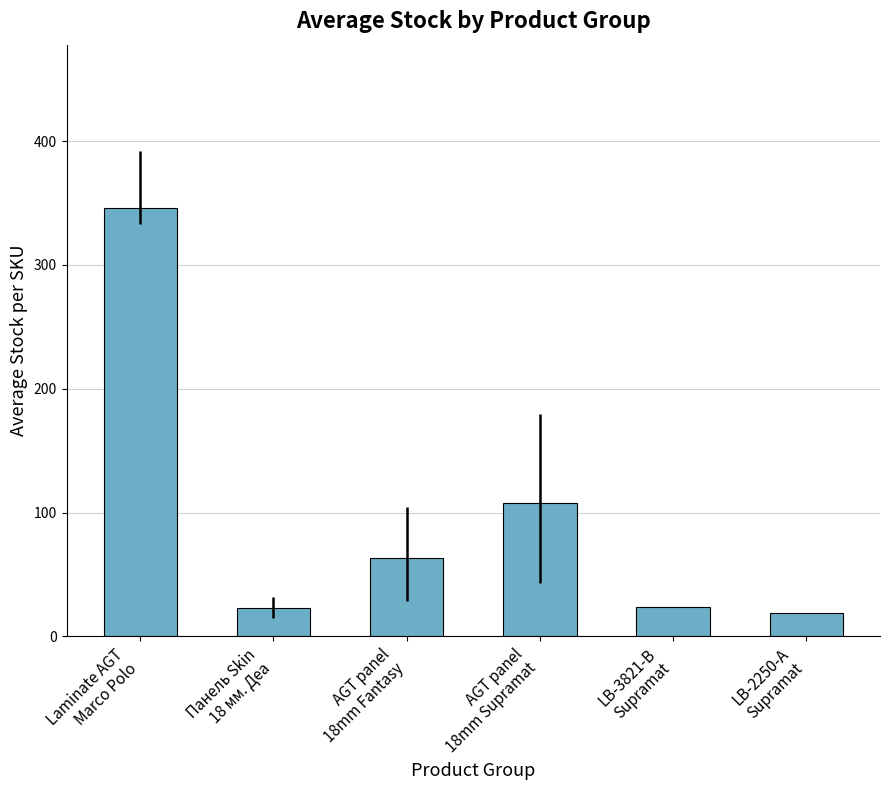

What is the difference between the second highest and second lowest values?

85.0